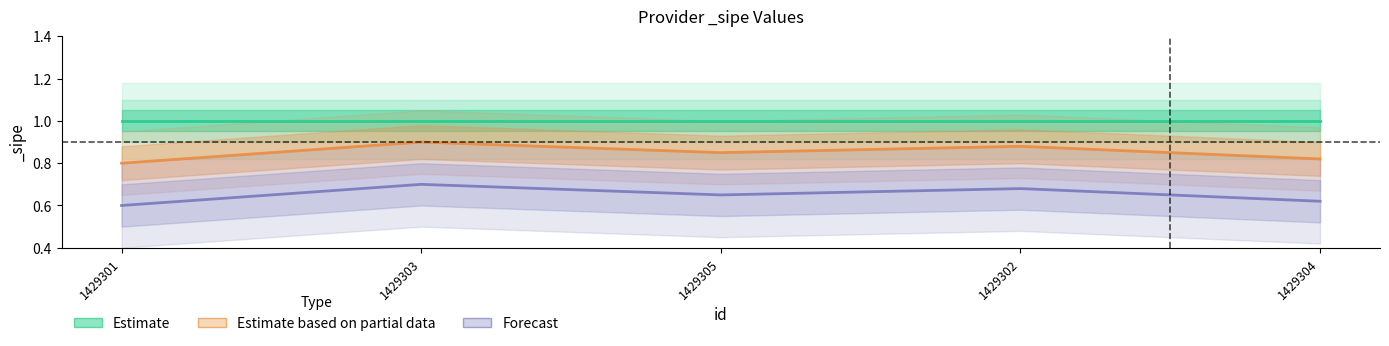

True or false: Forecast and Estimate based on partial data intersect in this chart.

False